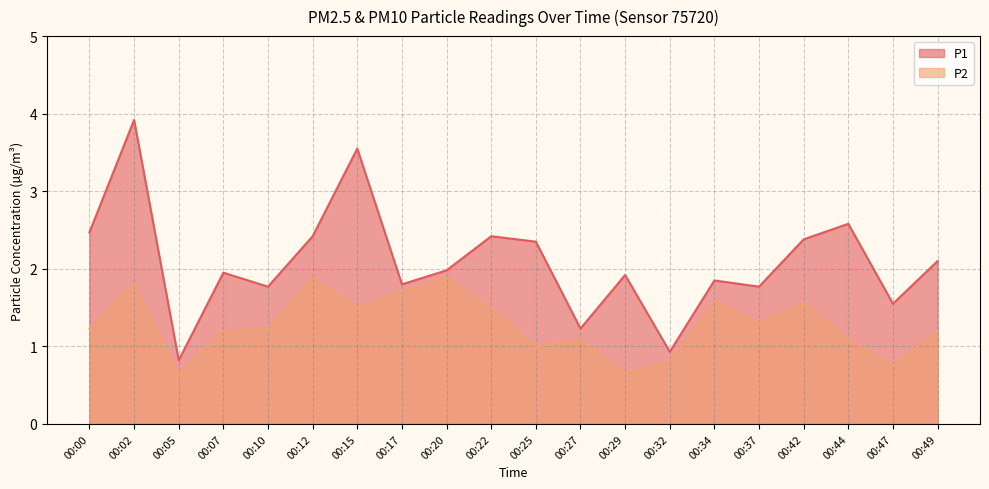

How many interior local peaks does the P1 series have?

7